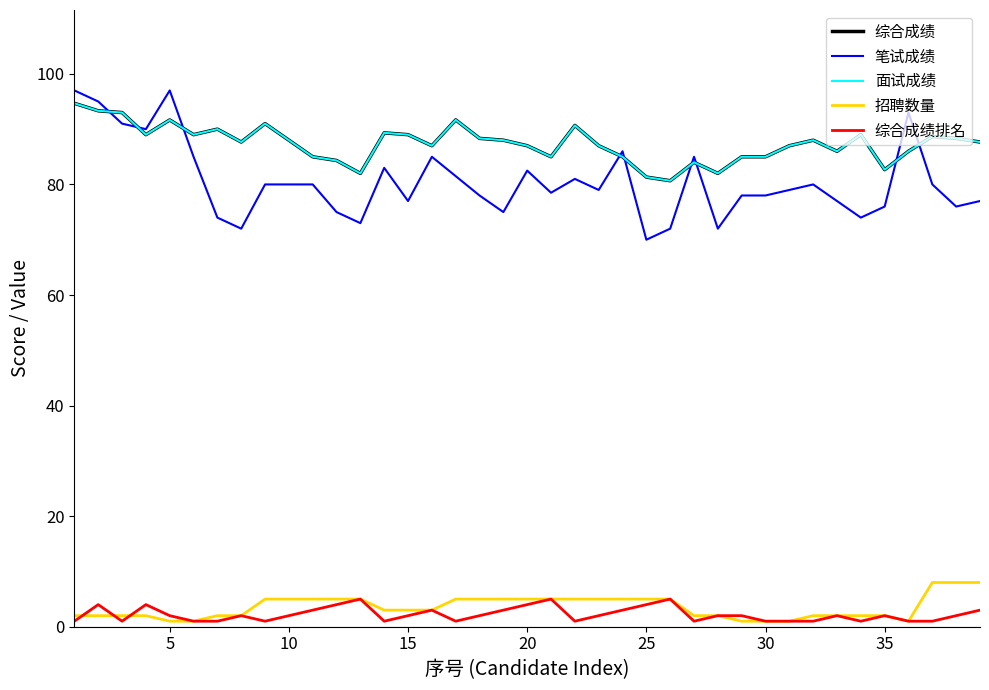

How many times do 面试成绩 and 笔试成绩 cross each other?

9